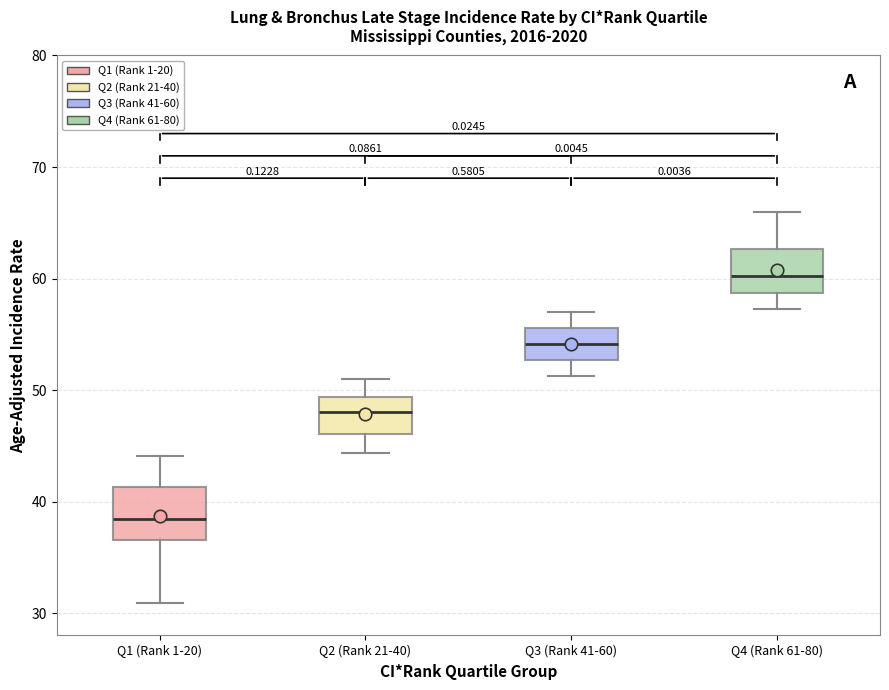

Reading left to right, transcribe this box plot: for each box, give where its median line is, the range the box spans, and where its two whiskers end, as read against the y-axis. The values are not printed on the chart, so give them approximately, as read against the axis.

Q1 (Rank 1-20): median 38, box 37 to 41, whiskers 31 to 44
Q2 (Rank 21-40): median 48, box 46 to 49, whiskers 44 to 51
Q3 (Rank 41-60): median 54, box 53 to 56, whiskers 51 to 57
Q4 (Rank 61-80): median 60, box 59 to 63, whiskers 57 to 66